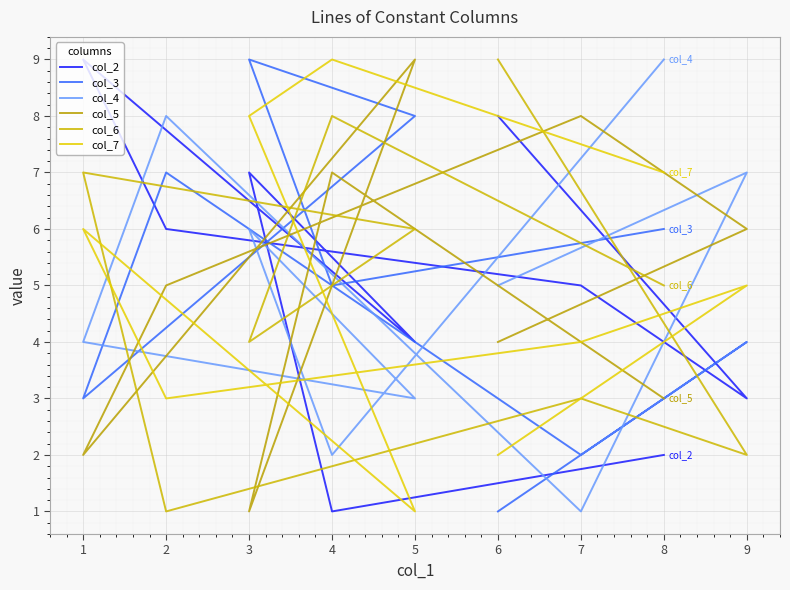

How many interior local peaks does the col_2 series have?

2